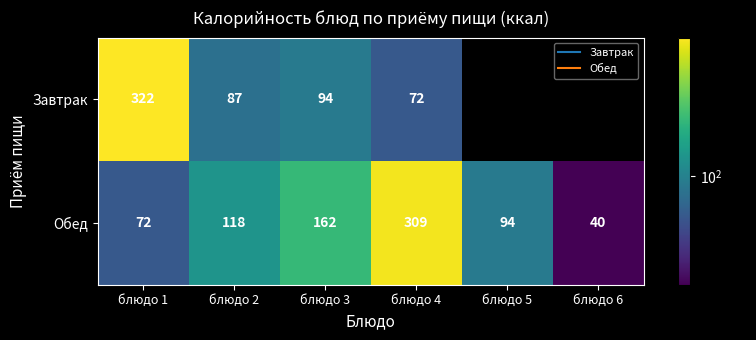

At which category is the sum across all series the highest?

блюдо 1